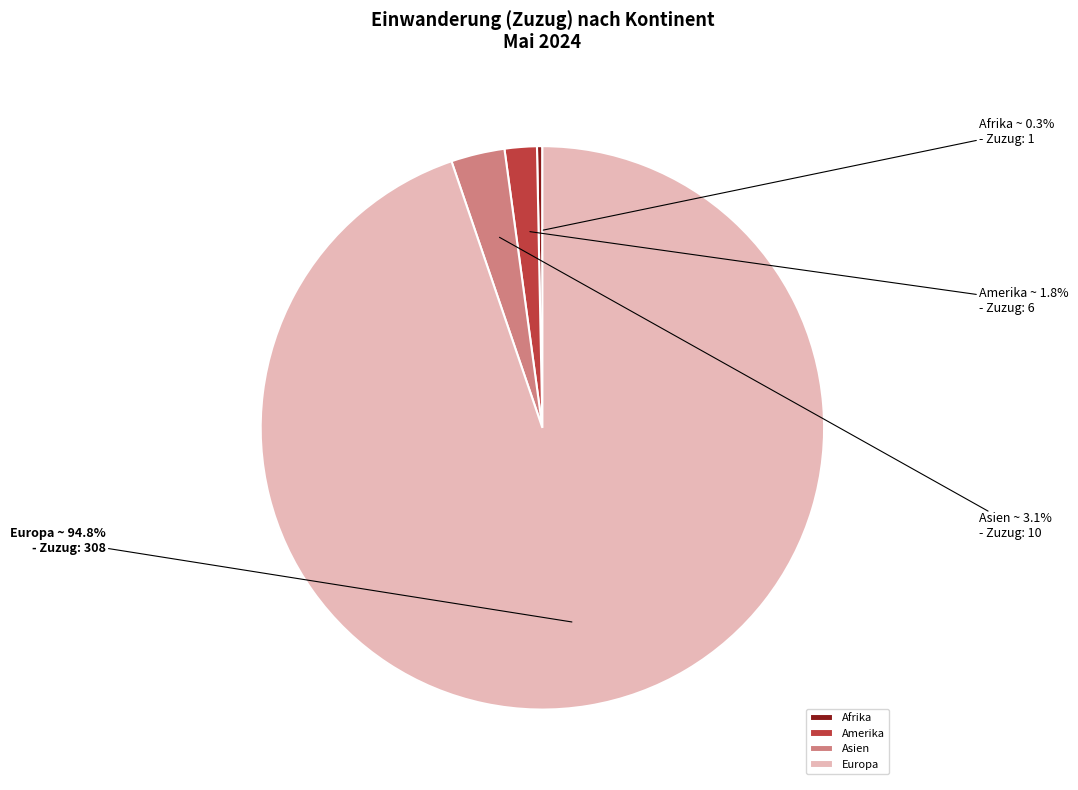

Rank the categories by value from lowest to highest.

Afrika, Amerika, Asien, Europa